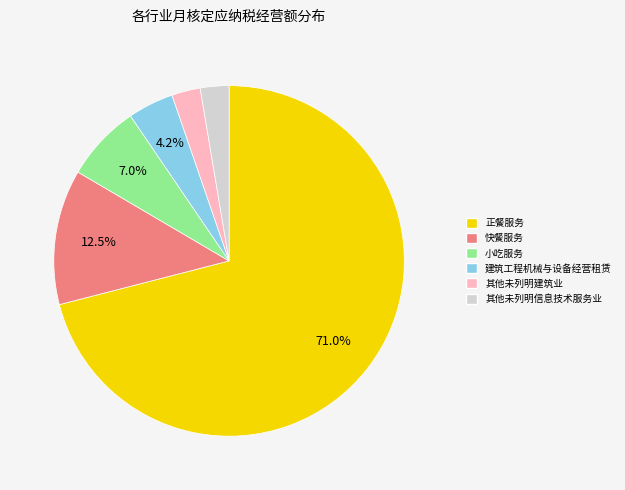

Approximately how many times larger is the value at 其他未列明建筑业 compared to 其他未列明信息技术服务业?

1.0